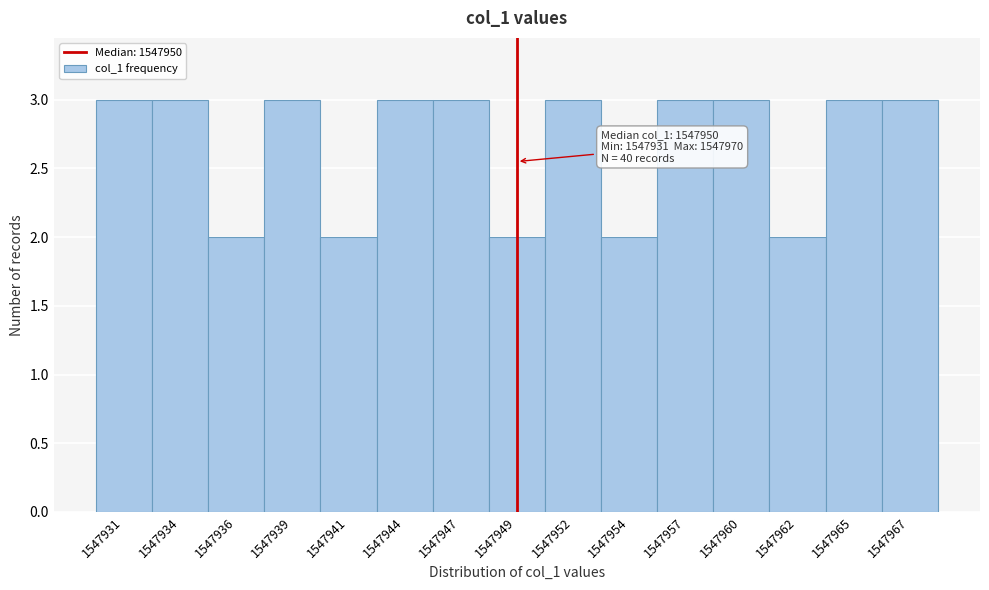

Reading left to right, list all the values displayed in this chart.

3	3	2	3	2	3	3	2	3	2	3	3	2	3	3